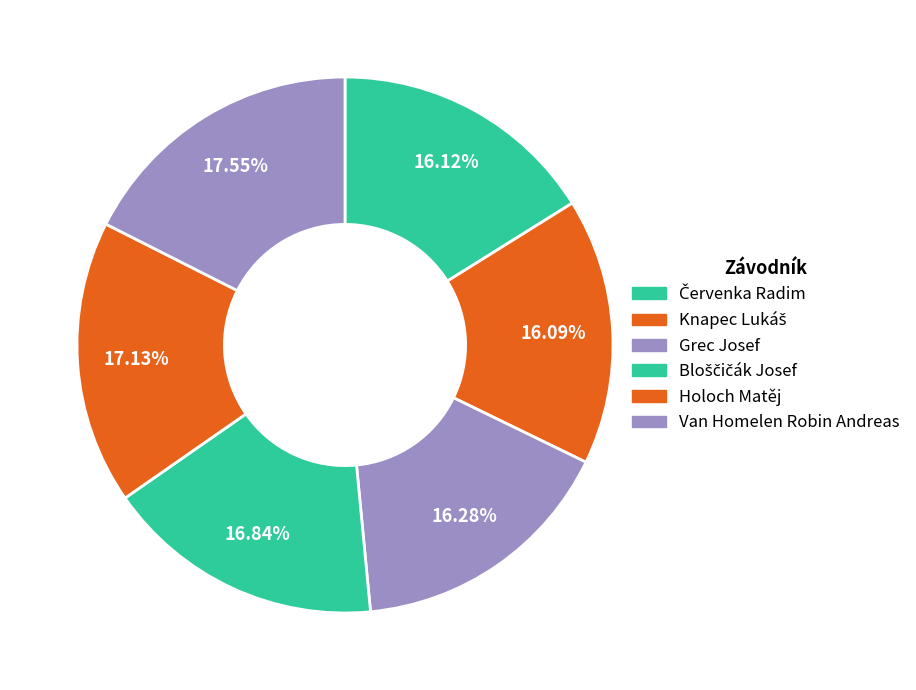

Rank the categories by value from lowest to highest.

Knapec Lukáš, Červenka Radim, Grec Josef, Bloščičák Josef, Holoch Matěj, Van Homelen Robin Andreas